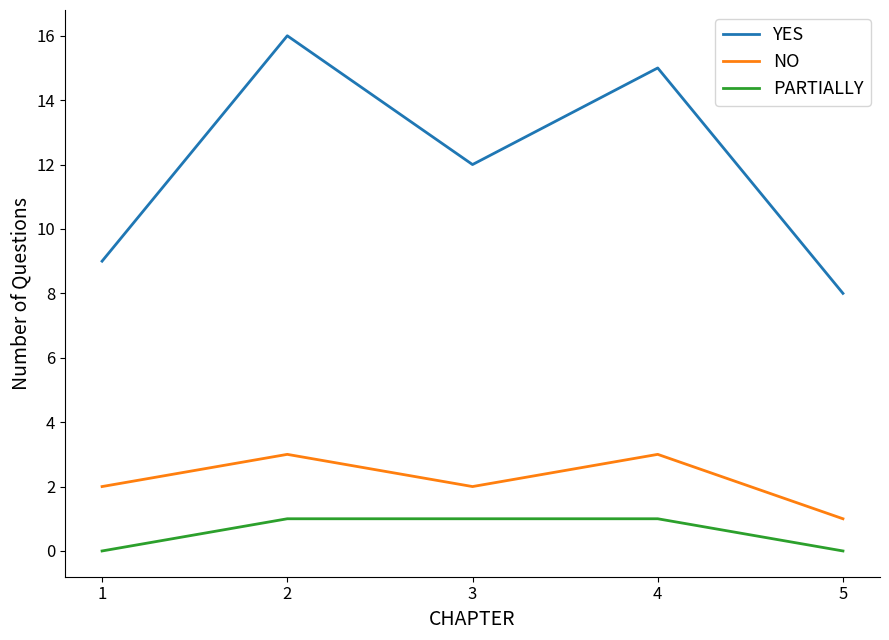

What are all the series names shown in the legend?

YES, NO, PARTIALLY